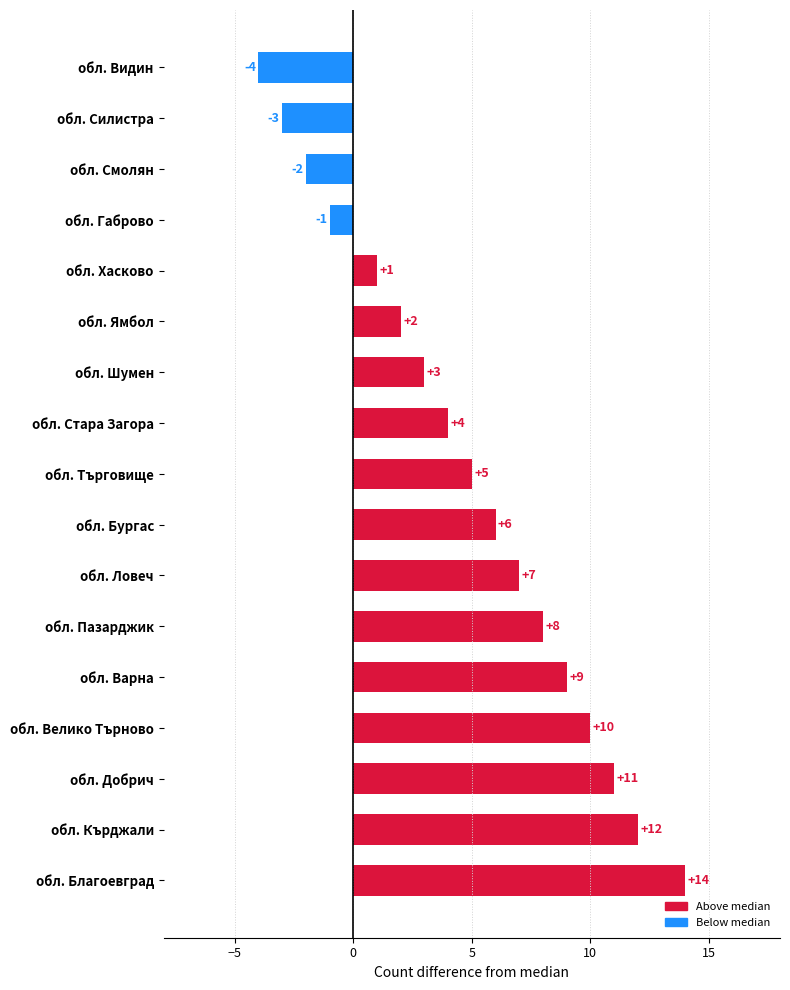

List the labels in order of value, largest first.

обл. Благоевград, обл. Кърджали, обл. Добрич, обл. Велико Търново, обл. Варна, обл. Пазарджик, обл. Ловеч, обл. Бургас, обл. Търговище, обл. Стара Загора, обл. Шумен, обл. Ямбол, обл. Хасково, обл. Габрово, обл. Смолян, обл. Силистра, обл. Видин